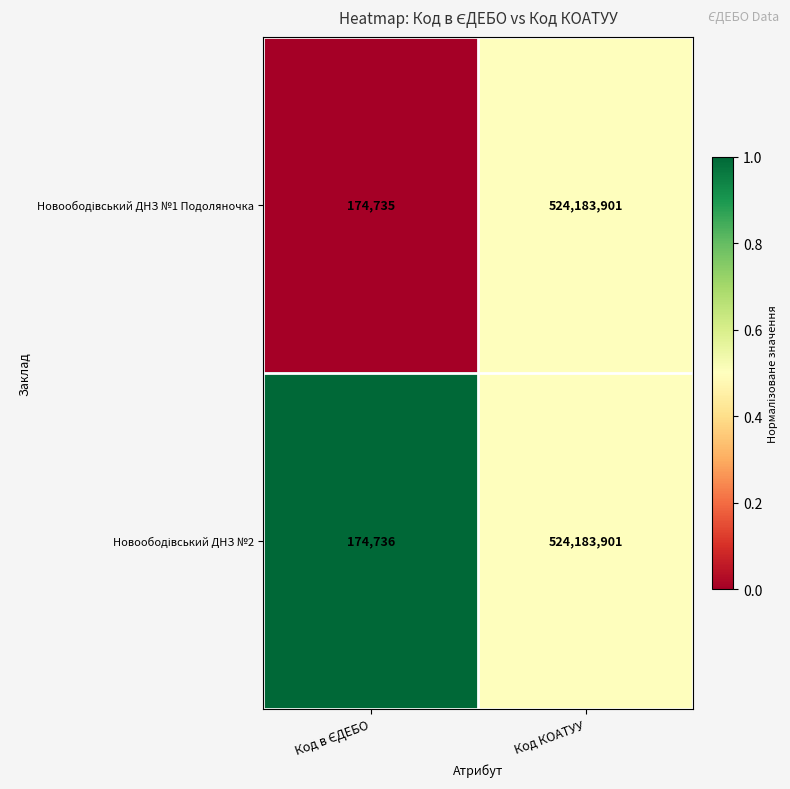

At which category is the sum across all series the highest?

Код КОАТУУ